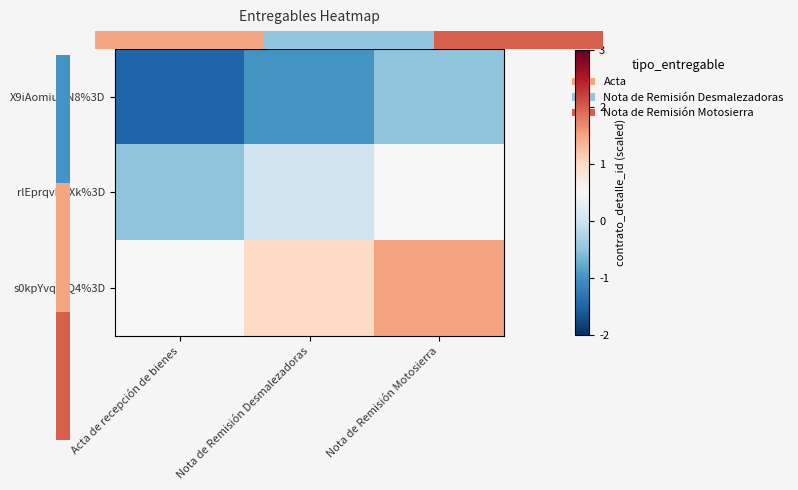

How many values in the X9iAomiuUN8%3D series are below -1?

1